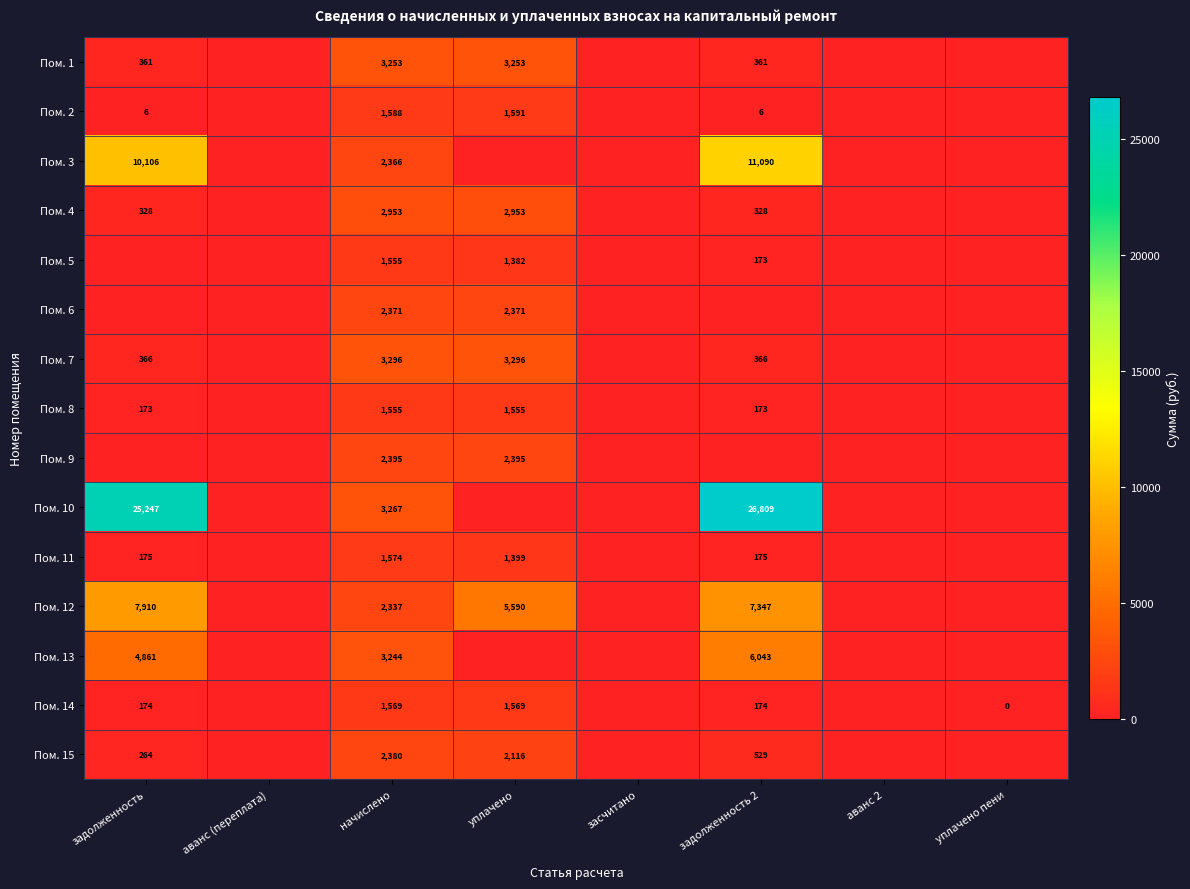

True or false: Пом. 10 has a value of 3267 at начислено.

True